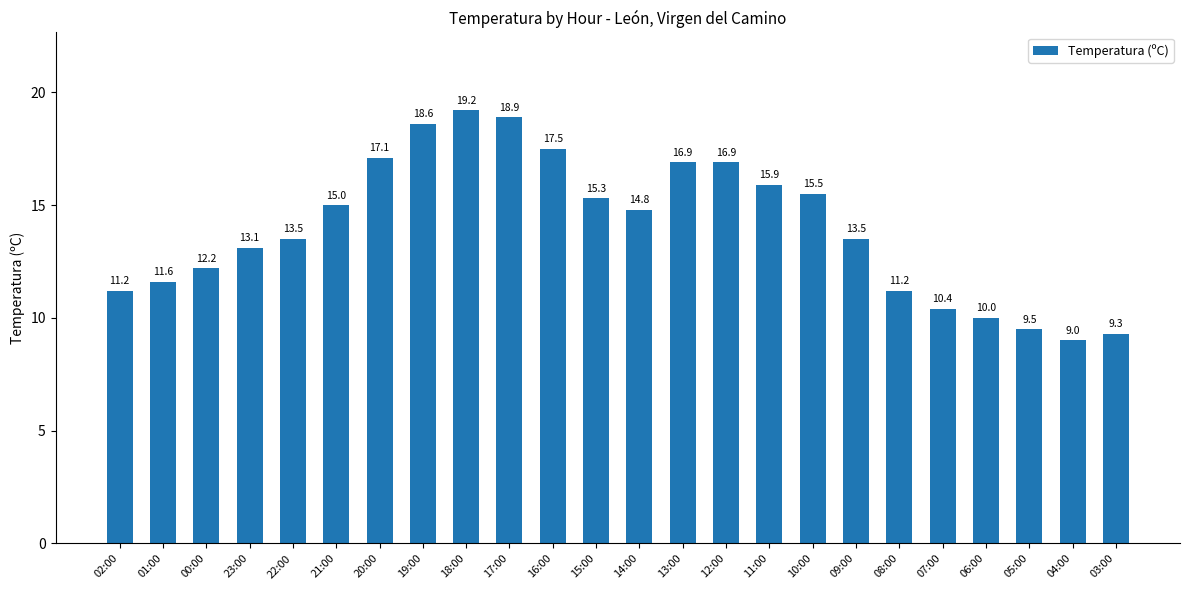

Which has a higher value, 03:00 or 06:00?

06:00